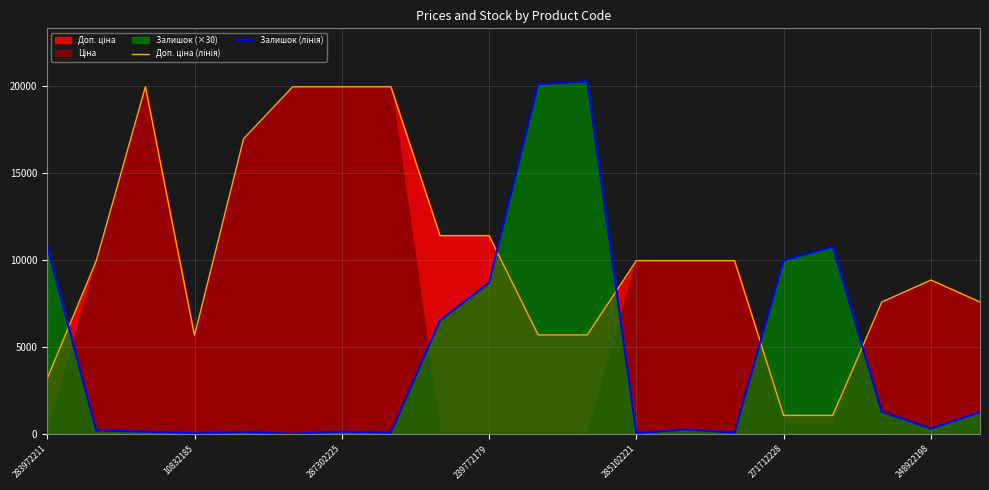

Which series has the largest total across all categories?

Доп. ціна (лінія)